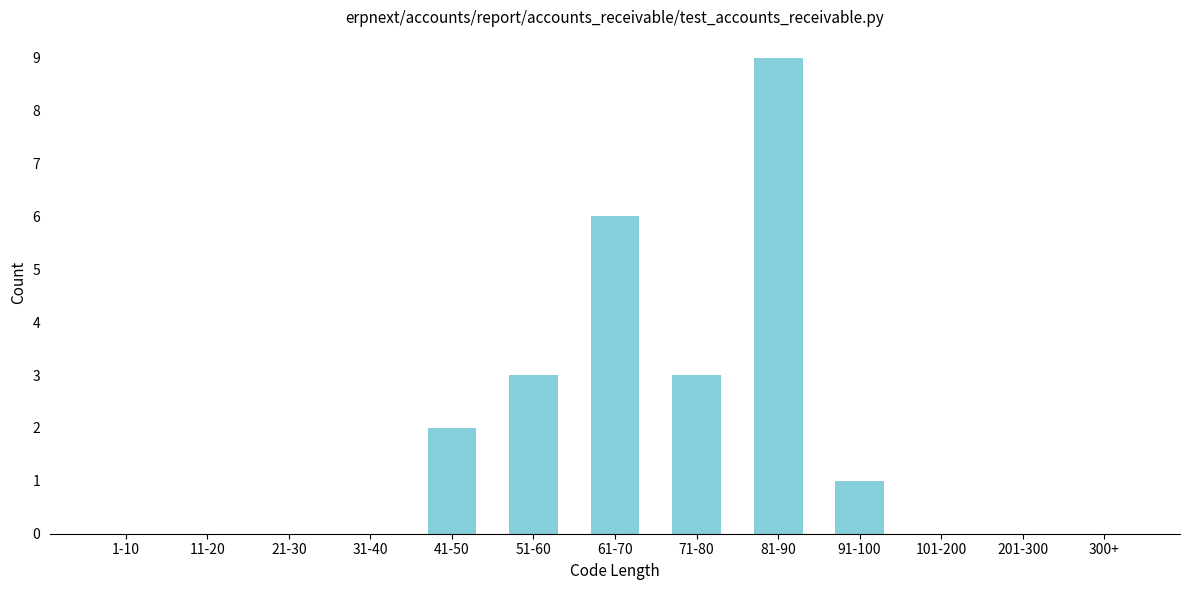

Reading right to left, extract all data points from this chart.

300+=0	201-300=0	101-200=0	91-100=1	81-90=9	71-80=3	61-70=6	51-60=3	41-50=2	31-40=0	21-30=0	11-20=0	1-10=0